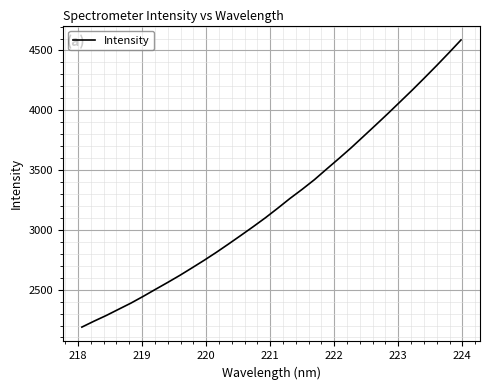

What is the difference between the maximum and minimum values?

2401.6